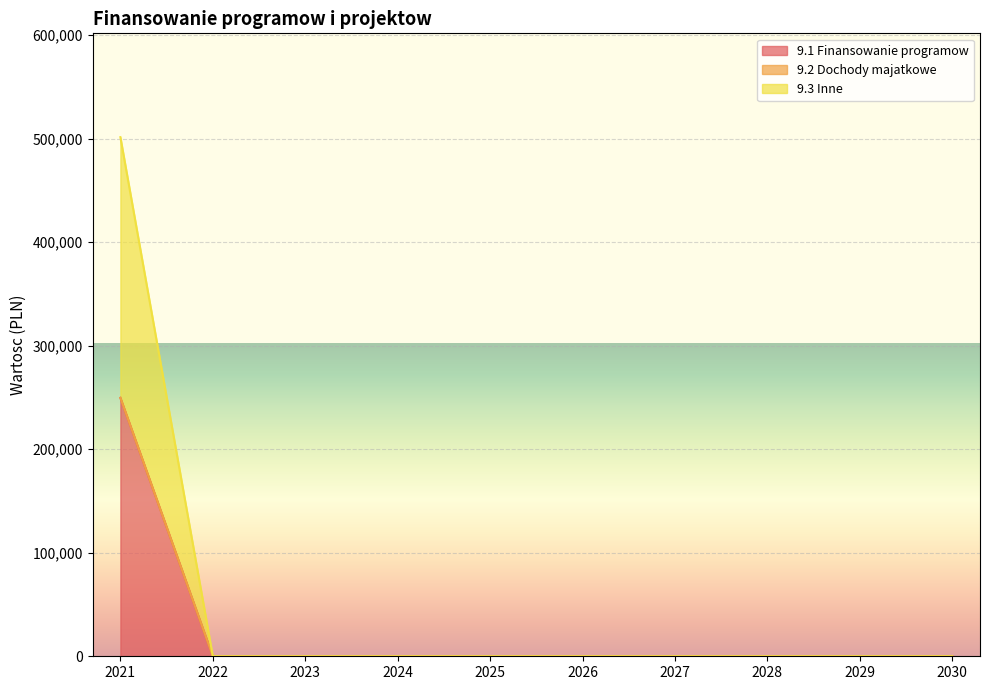

True or false: 9.1 Finansowanie programow has a value of 0.0 at 2029.

True